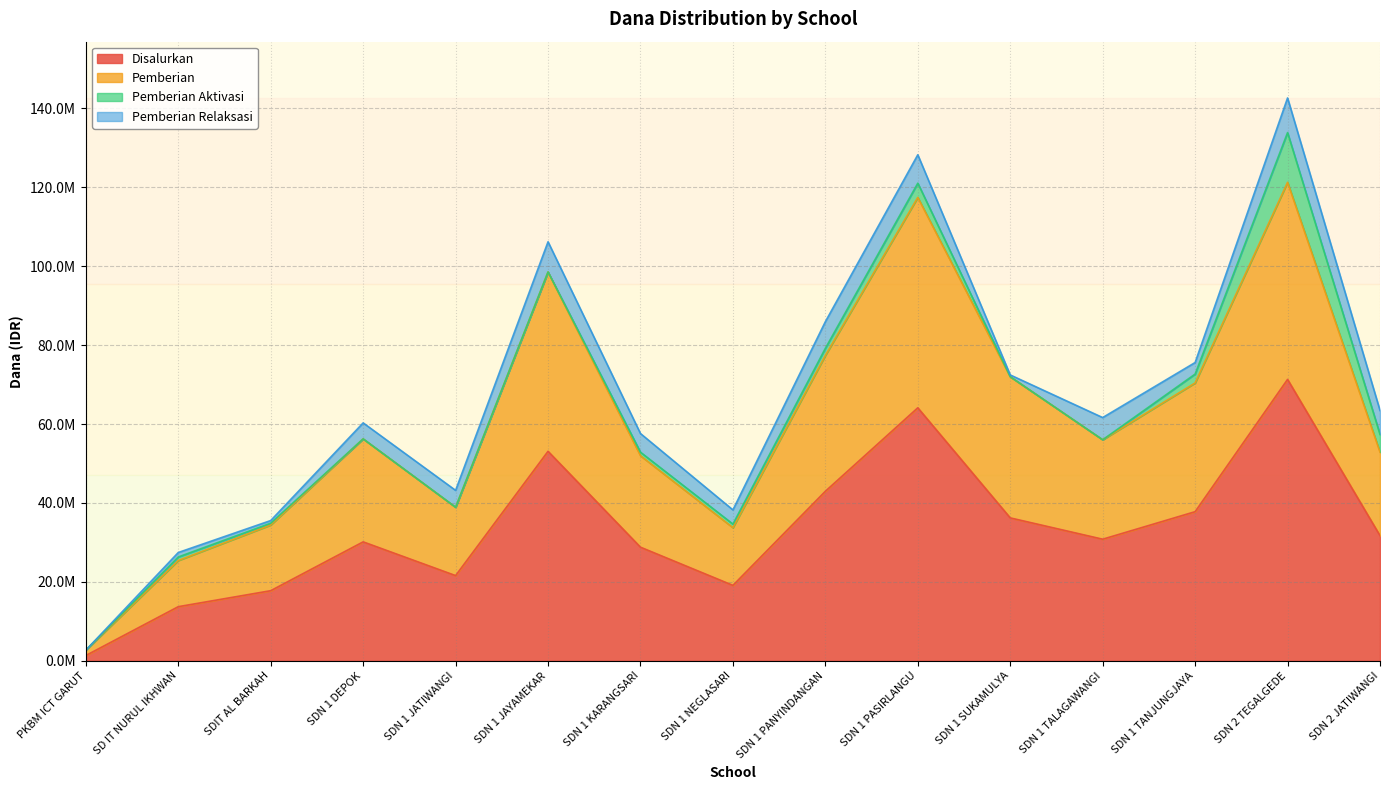

What is the sum of all Disalurkan values?

500625000